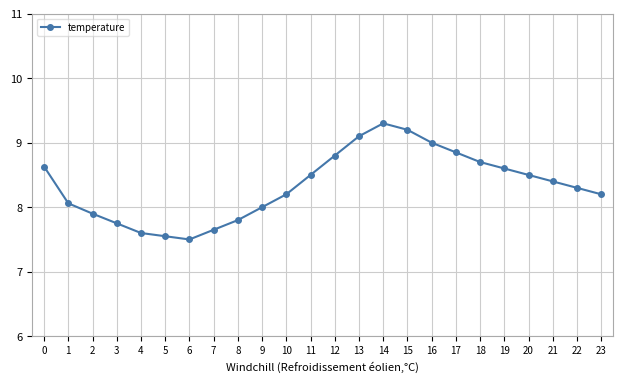

What is the value of the 2nd point from the left?

8.1